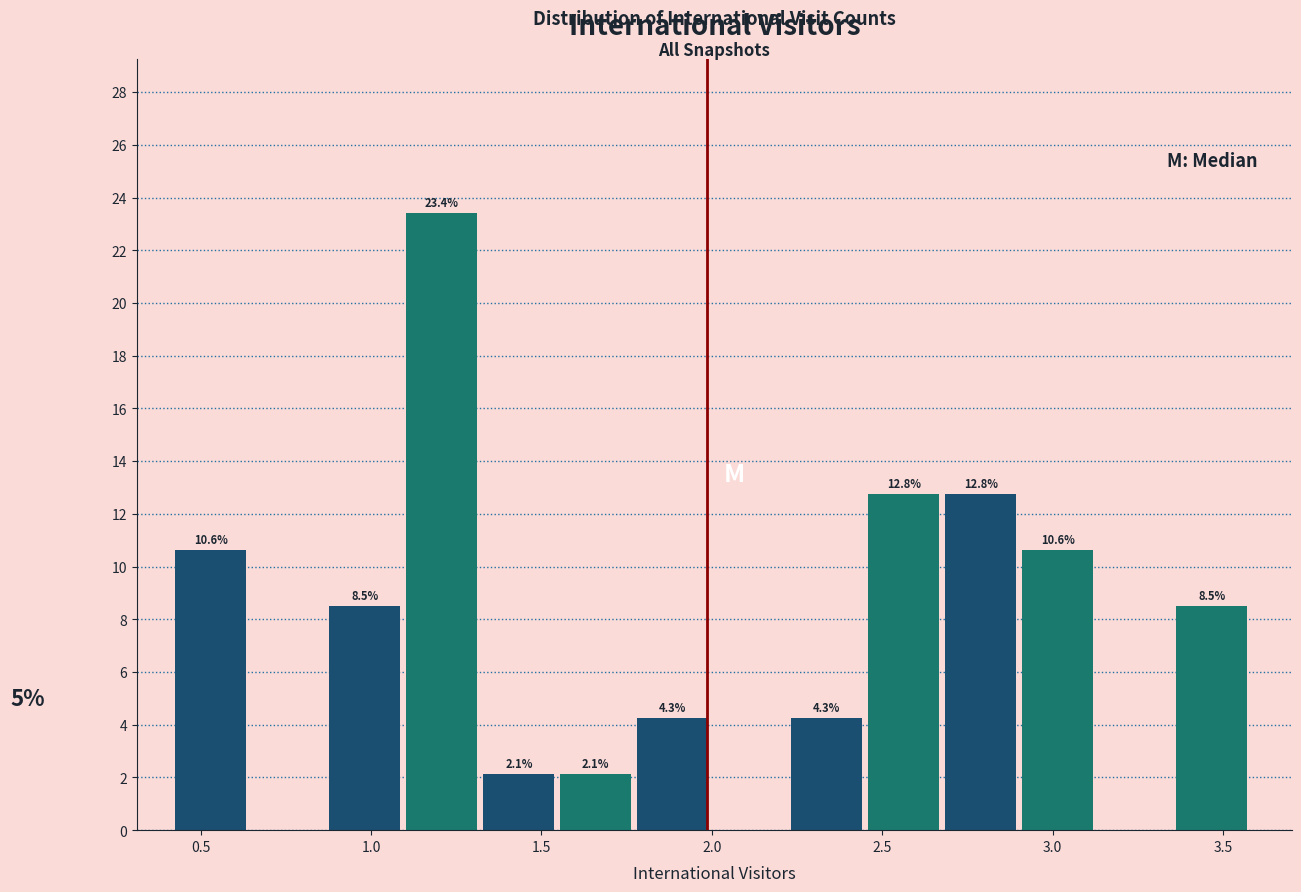

Which range on the x-axis has the tallest bar?

1.10 to 1.35